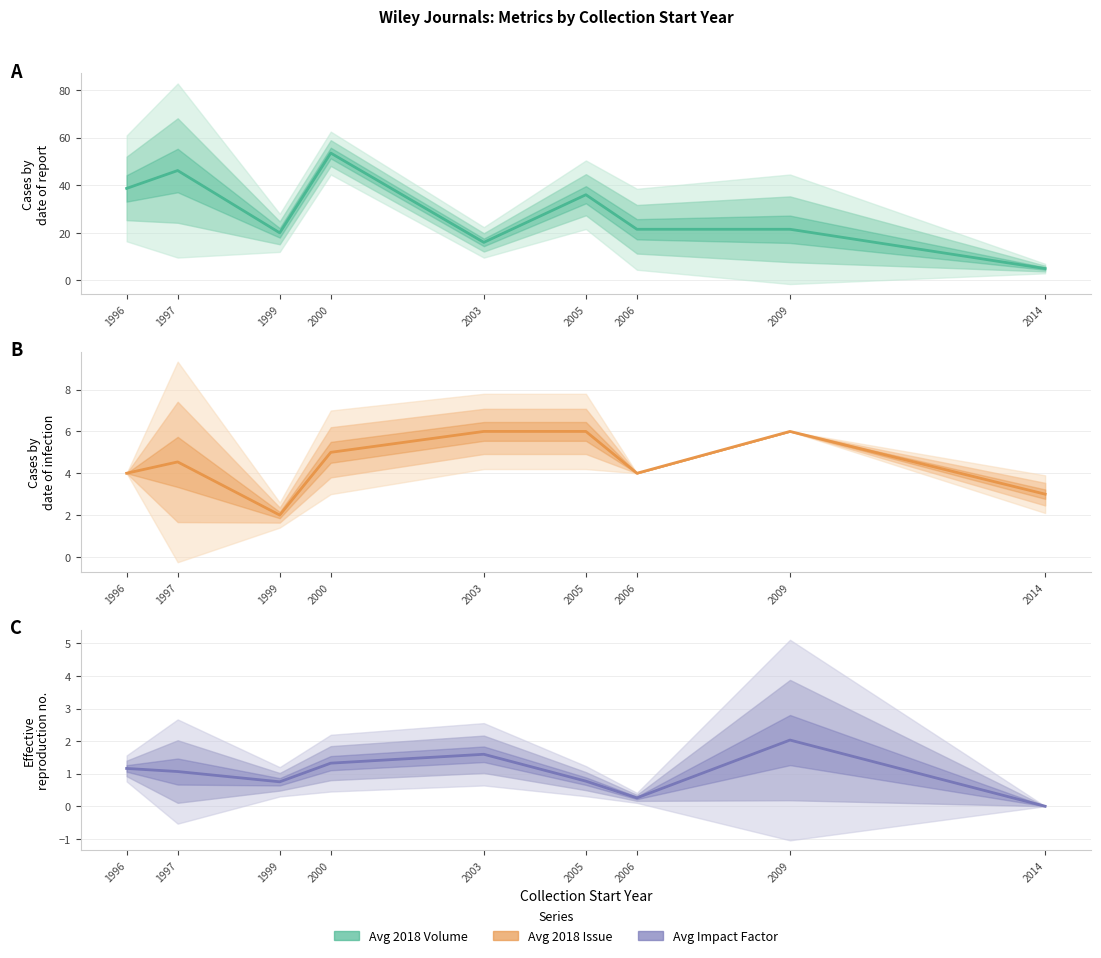

At which category is the sum across all series the highest?

2000